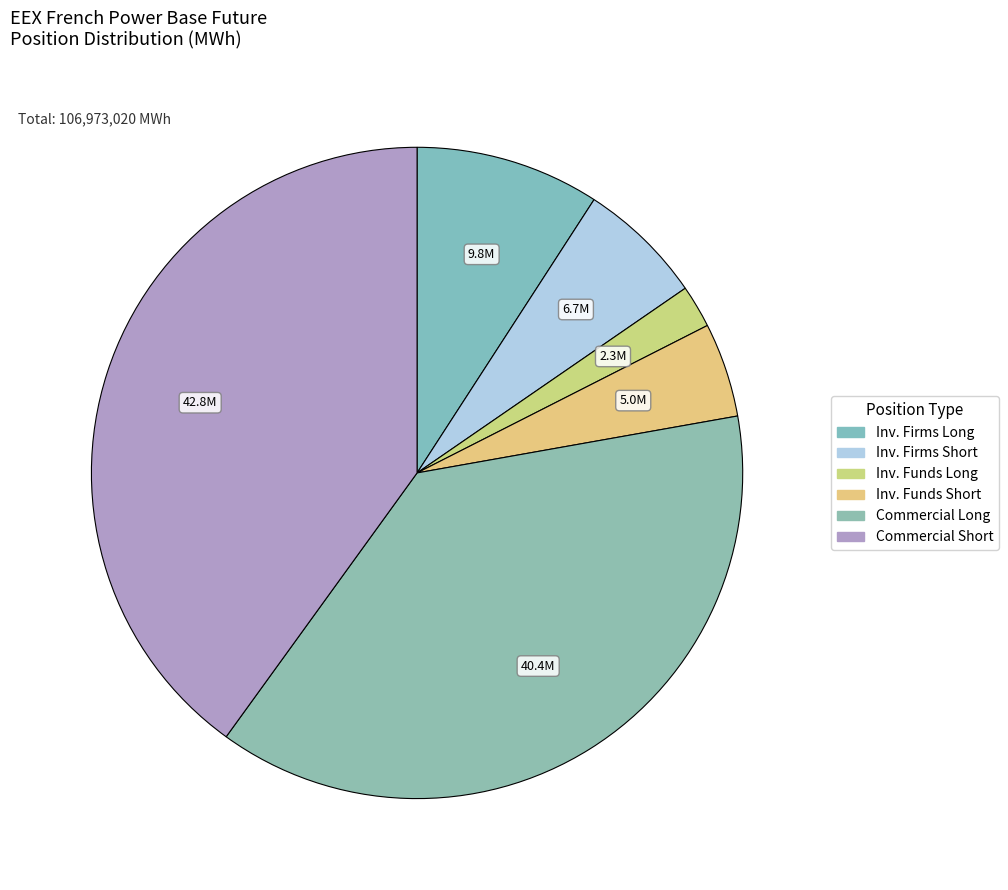

How many slices are in this pie chart?

6